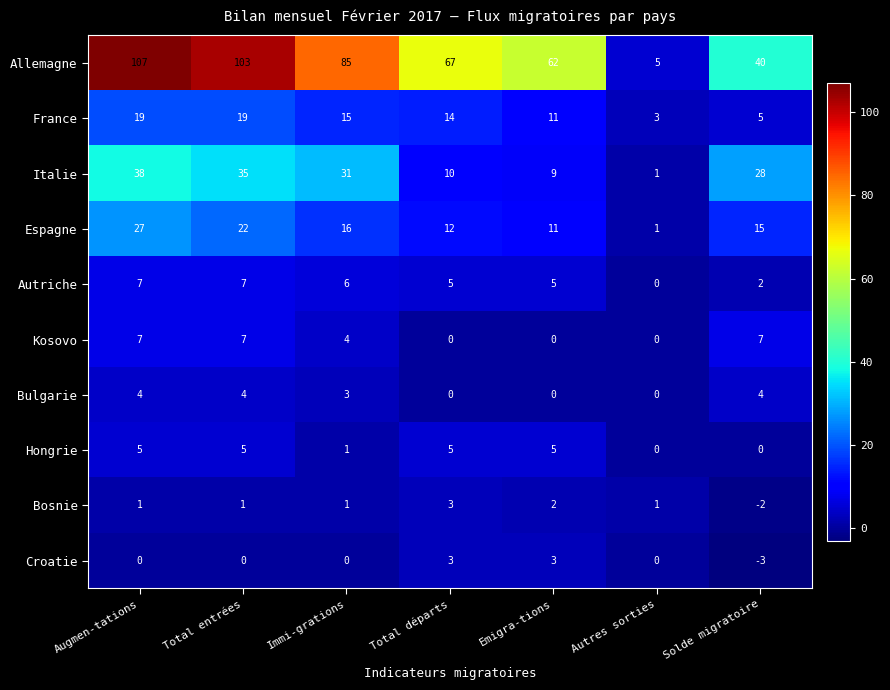

At which label is Italie closest to 19?

Total départs